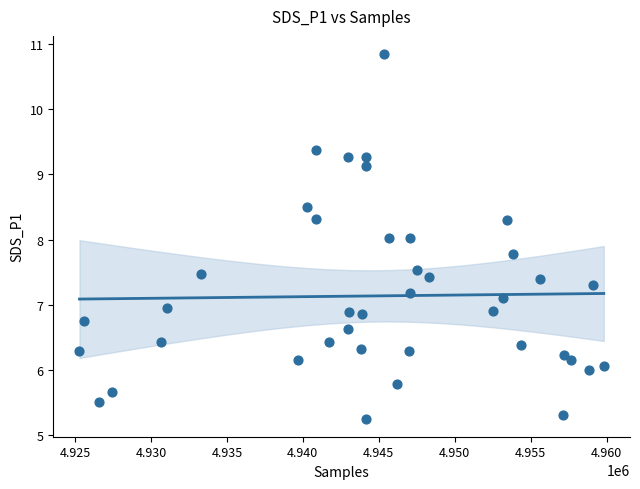

What is the range of X values (max minus min)?

34508.0